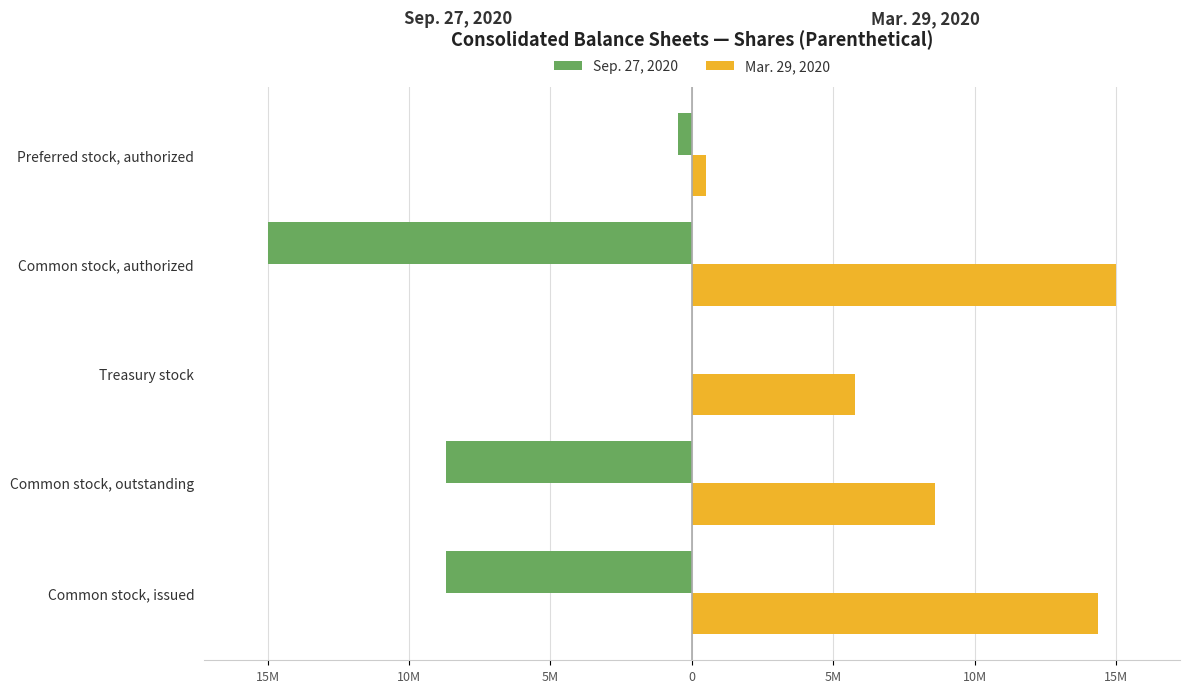

What are all the series names shown in the legend?

Sep. 27, 2020, Mar. 29, 2020